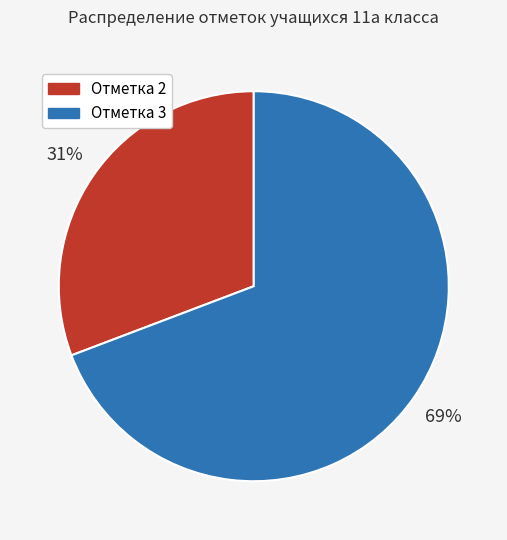

Is there any slice that represents more than half of the pie?

Yes